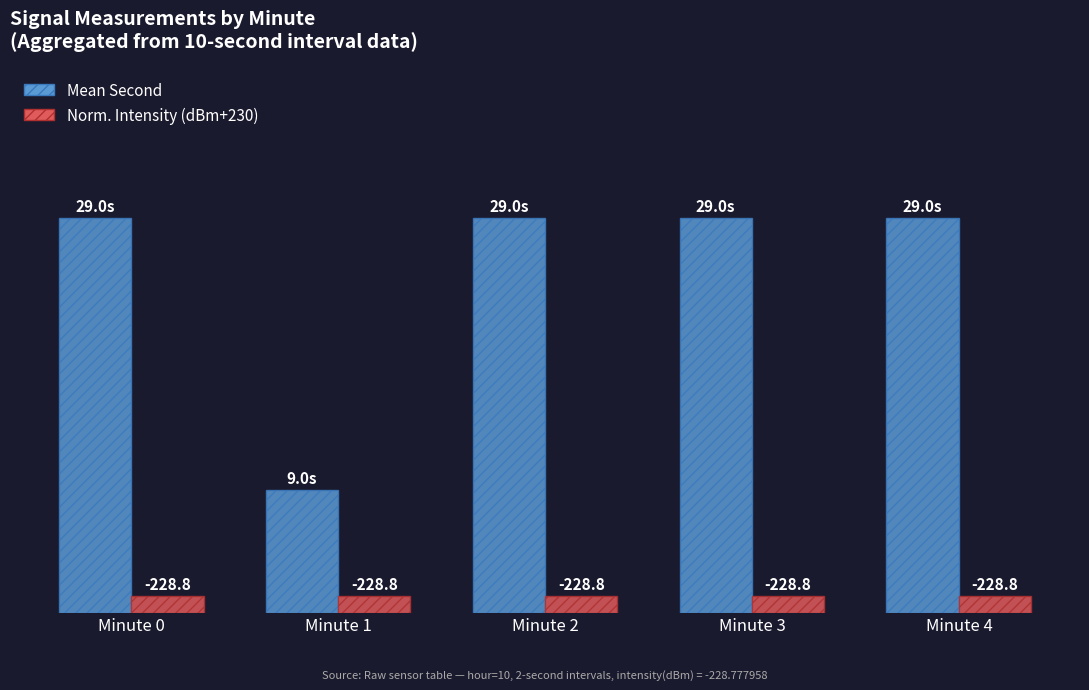

Where is Norm. Intensity (dBm+230) nearest to the value 1?

Minute 0